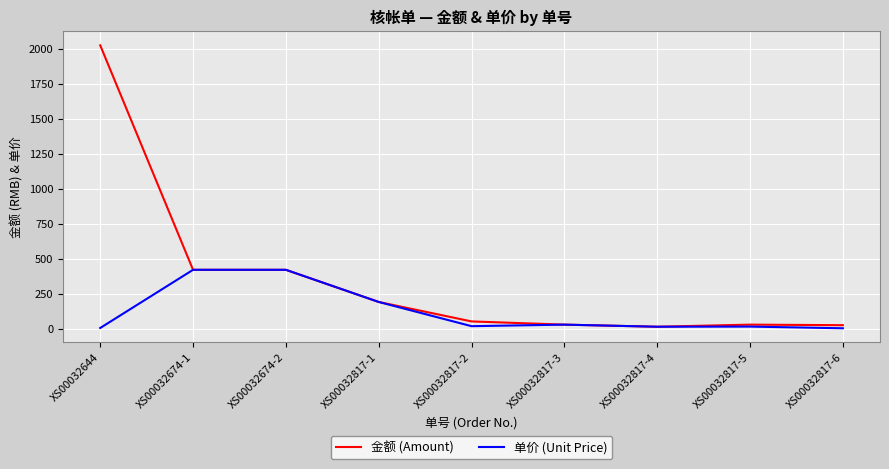

Which series has the largest total across all categories?

金额 (Amount)